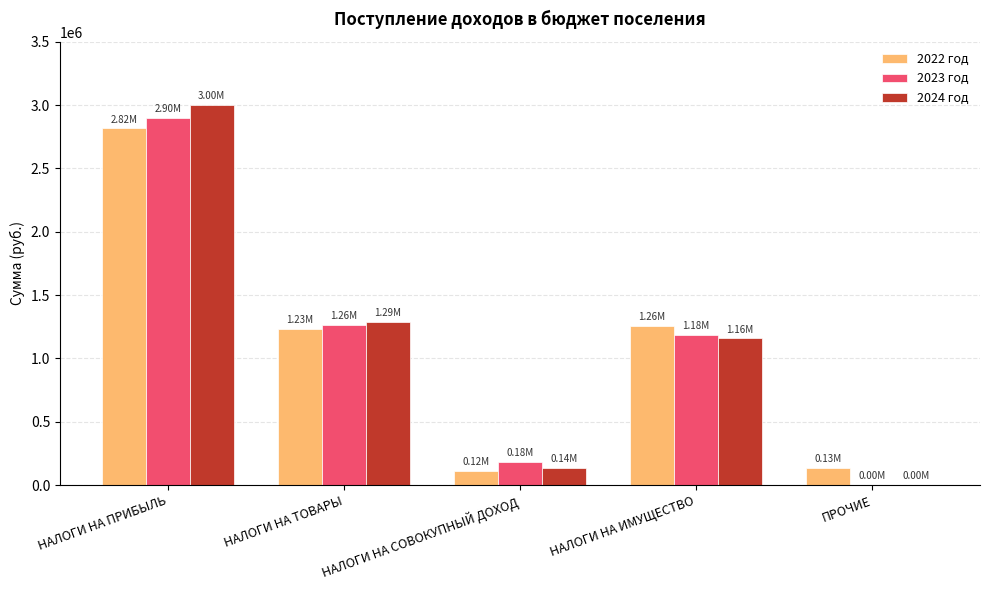

Where does the 2024 год series first go above 1158000?

НАЛОГИ НА ПРИБЫЛЬ